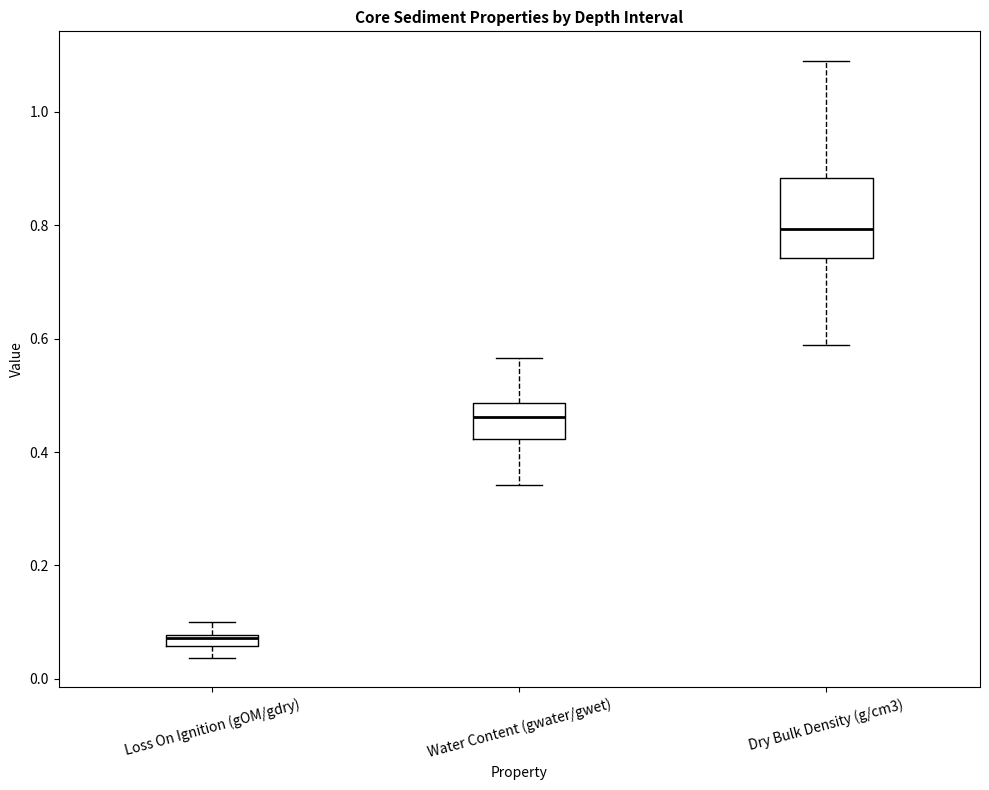

Which box is the tallest, from its lower edge to its upper edge?

Dry Bulk Density (g/cm3)